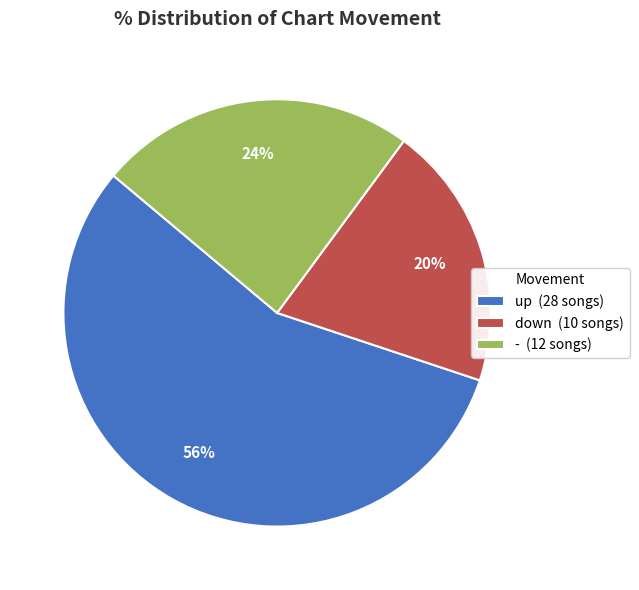

Which category has the smallest portion of the pie?

down